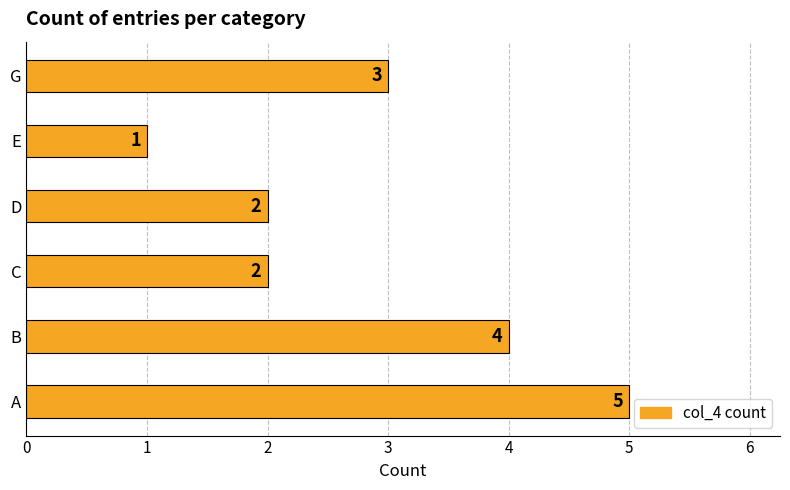

Reading top to bottom, extract all data points from this chart.

G=3	E=1	D=2	C=2	B=4	A=5